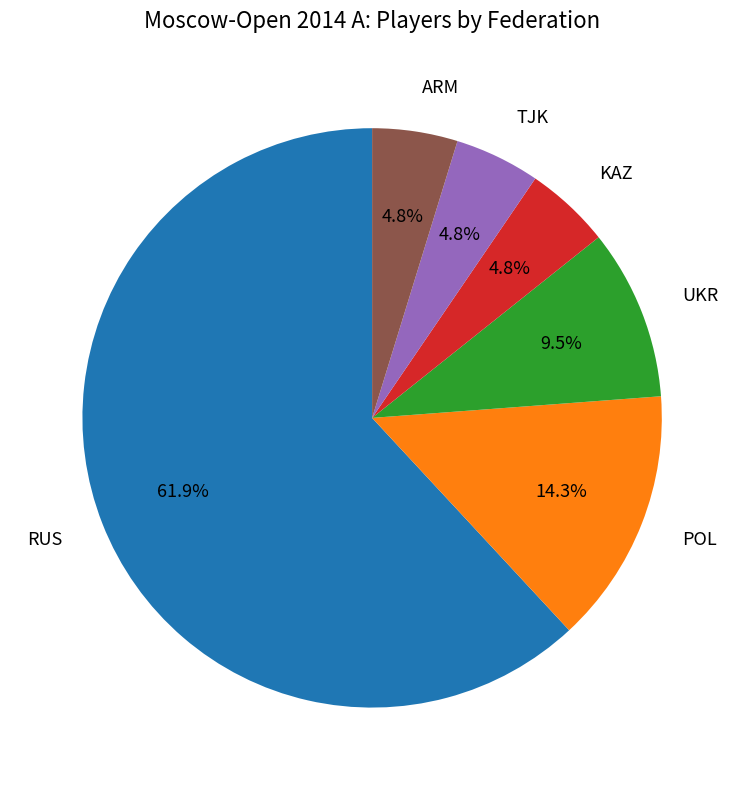

Does RUS account for over 50% of the chart?

Yes